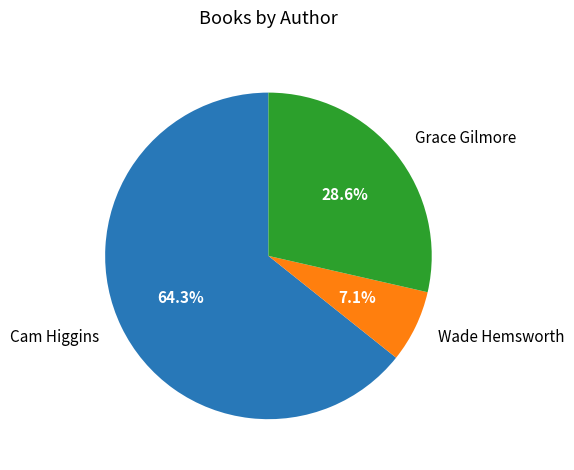

Which has a higher value, Wade Hemsworth or Grace Gilmore?

Grace Gilmore